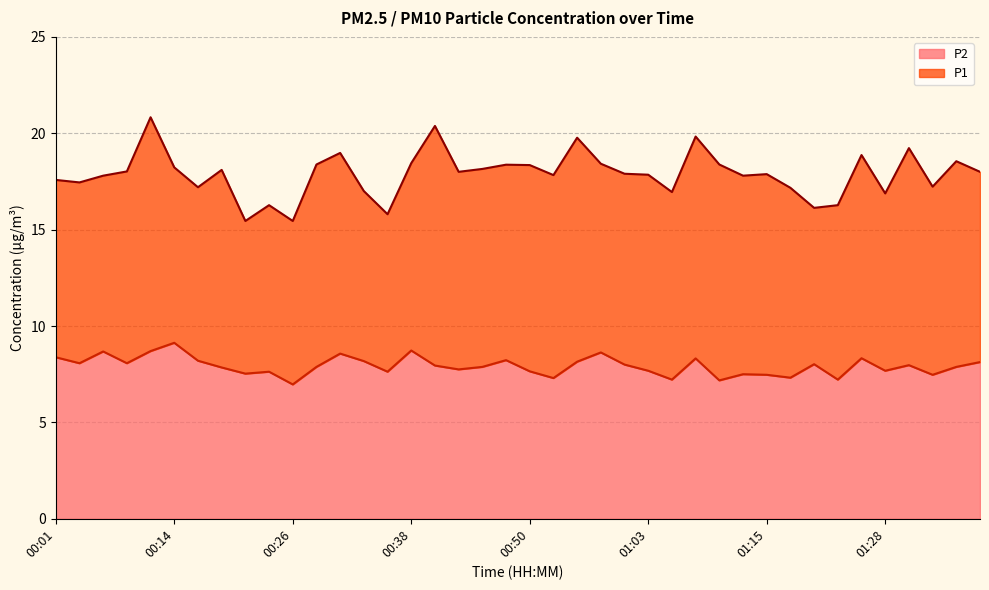

Rank the series by their average value, from lowest to highest.

P2, P1